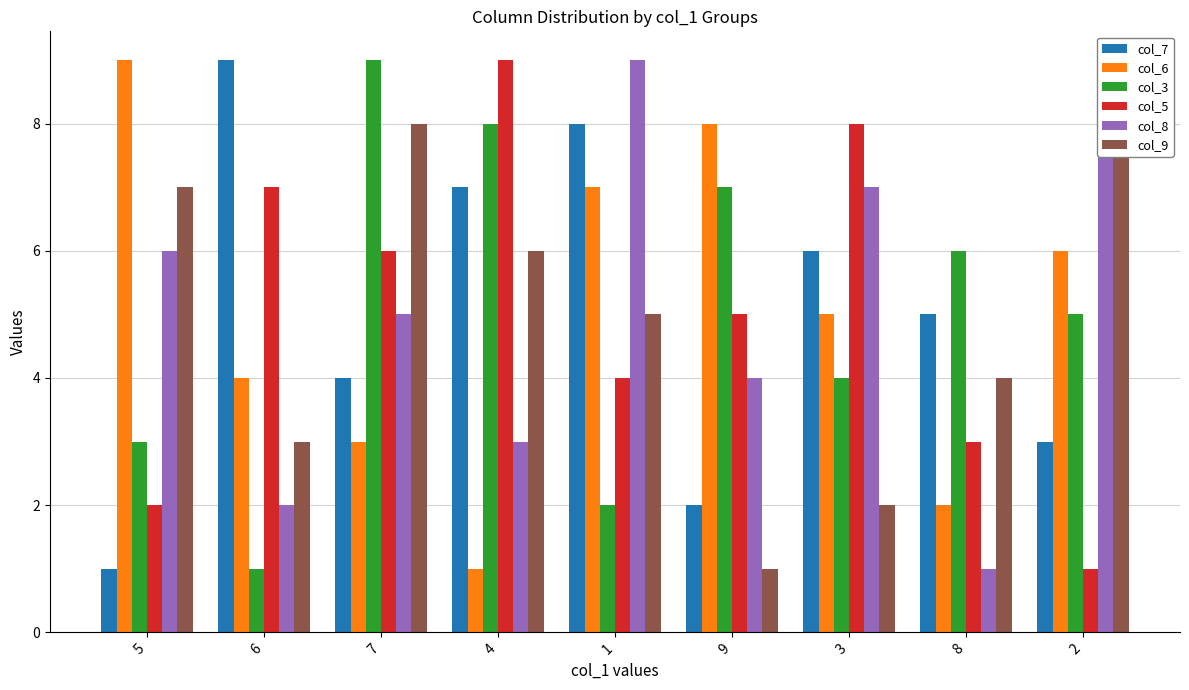

Reading left to right, transcribe all the data shown in this chart.

col_7: 5=1	6=9	7=4	4=7	1=8	9=2	3=6	8=5	2=3
col_6: 5=9	6=4	7=3	4=1	1=7	9=8	3=5	8=2	2=6
col_3: 5=3	6=1	7=9	4=8	1=2	9=7	3=4	8=6	2=5
col_5: 5=2	6=7	7=6	4=9	1=4	9=5	3=8	8=3	2=1
col_8: 5=6	6=2	7=5	4=3	1=9	9=4	3=7	8=1	2=8
col_9: 5=7	6=3	7=8	4=6	1=5	9=1	3=2	8=4	2=9